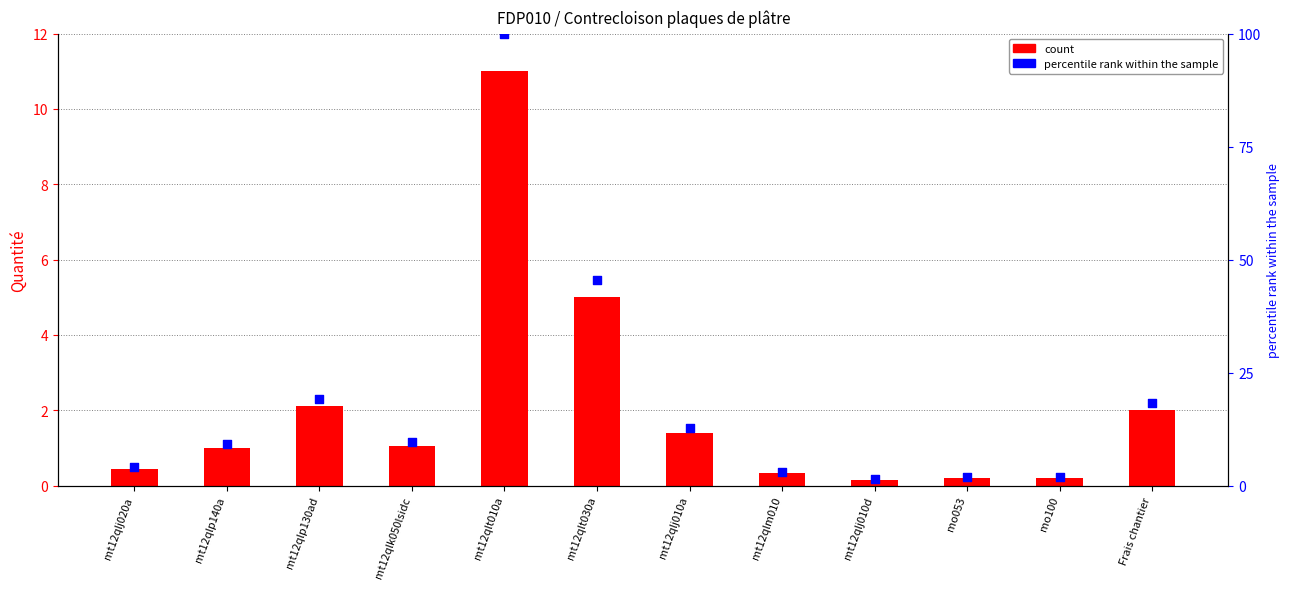

Which series has the largest Y range (max minus min)?

percentile rank within the sample